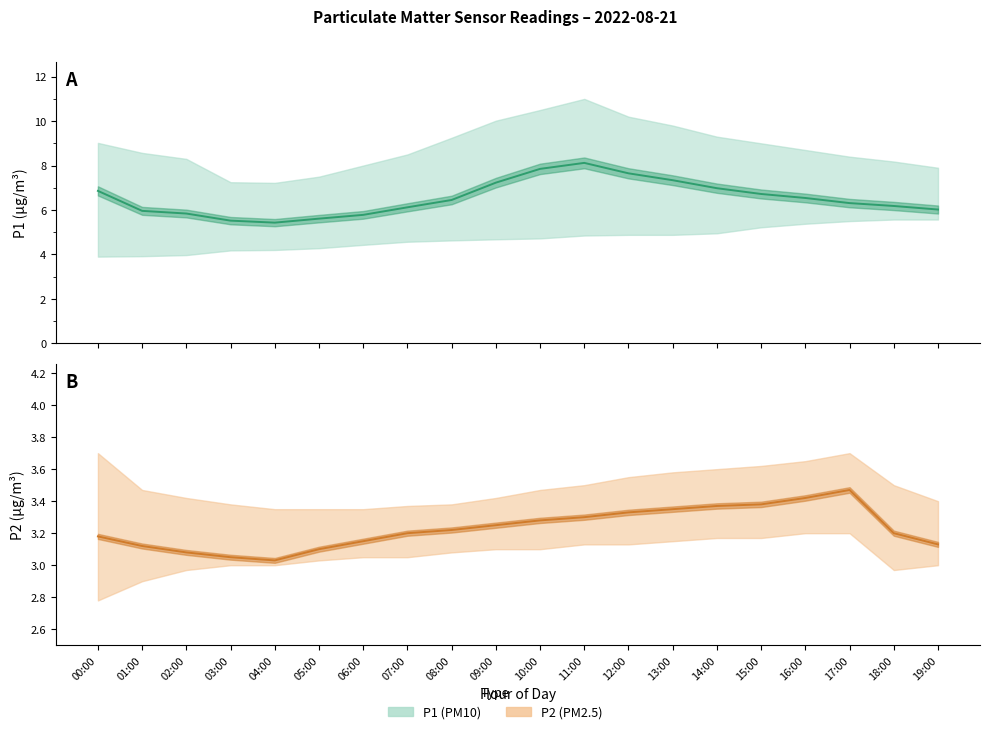

Rank the categories by P1 (mean) value from lowest to highest.

04:00, 03:00, 05:00, 06:00, 02:00, 01:00, 19:00, 07:00, 18:00, 17:00, 08:00, 16:00, 15:00, 00:00, 14:00, 09:00, 13:00, 12:00, 10:00, 11:00